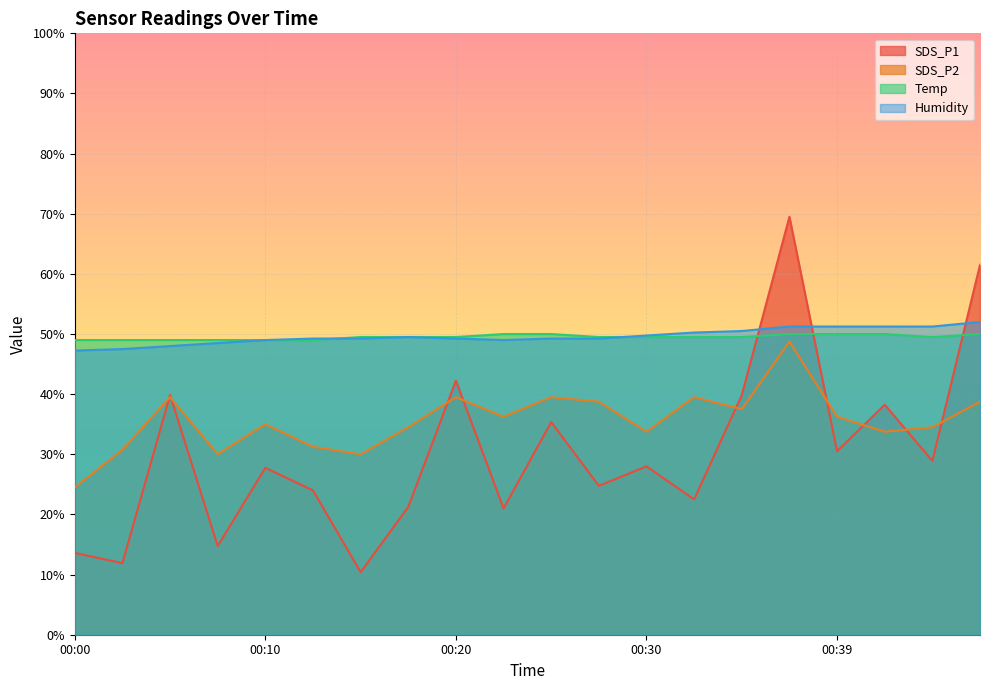

How many intersections are there between Humidity and Temp?

3